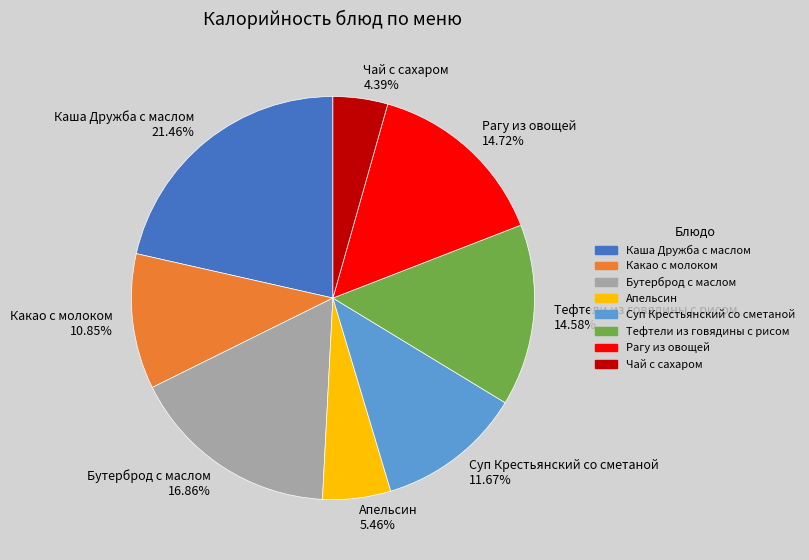

Which category has the biggest portion of the pie?

Каша Дружба c маслом